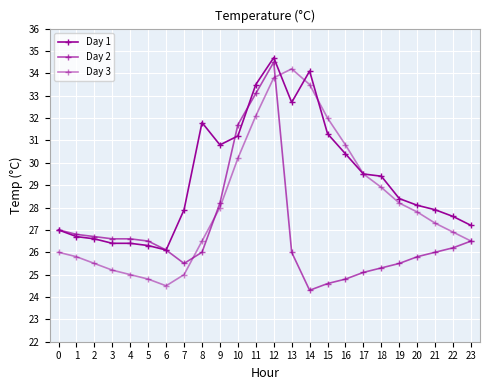

Which has a higher value, 22 or 5?

22